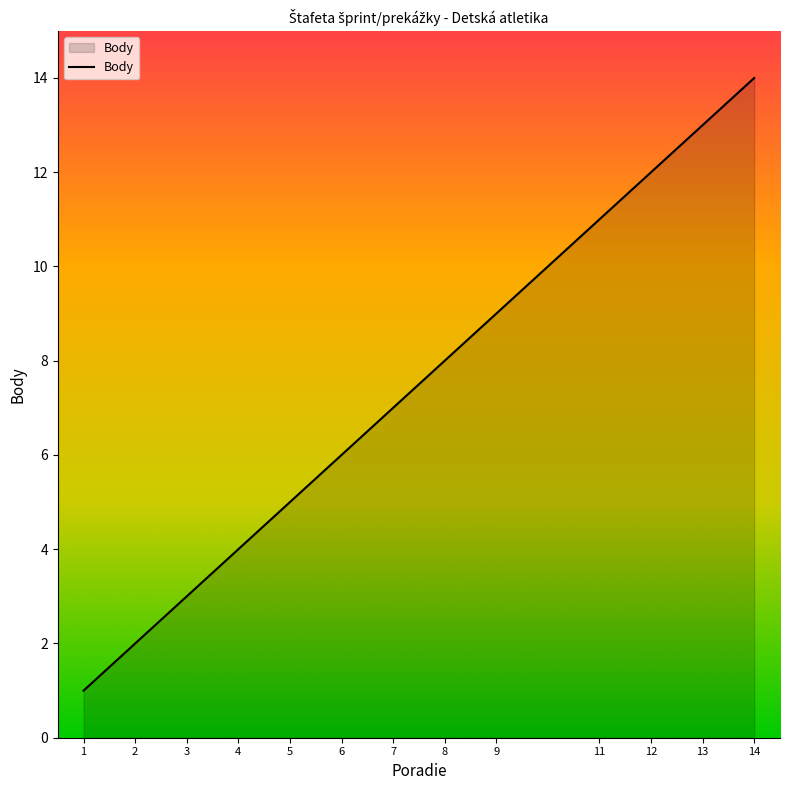

How many categories are shown in the chart?

13